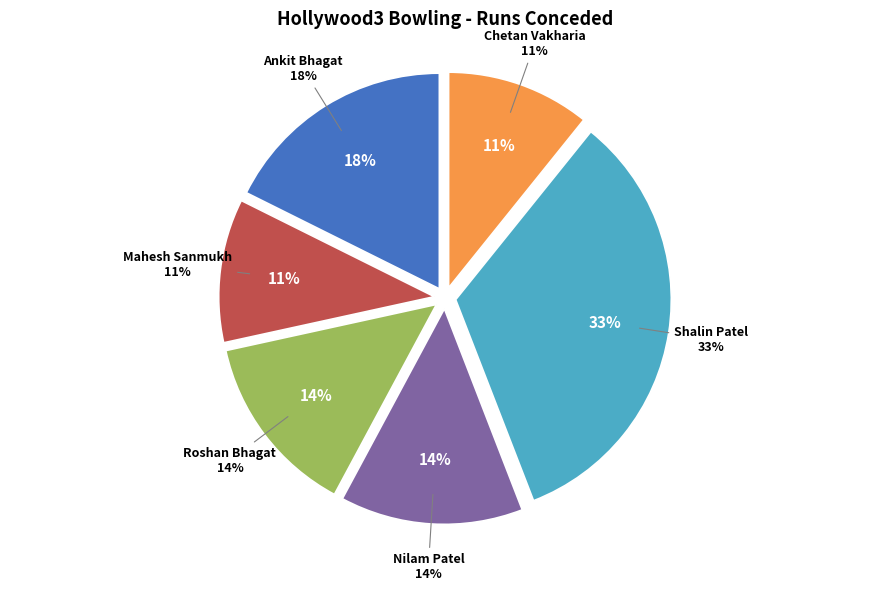

Does Mahesh Sanmukh (11) account for over 50% of the chart?

No